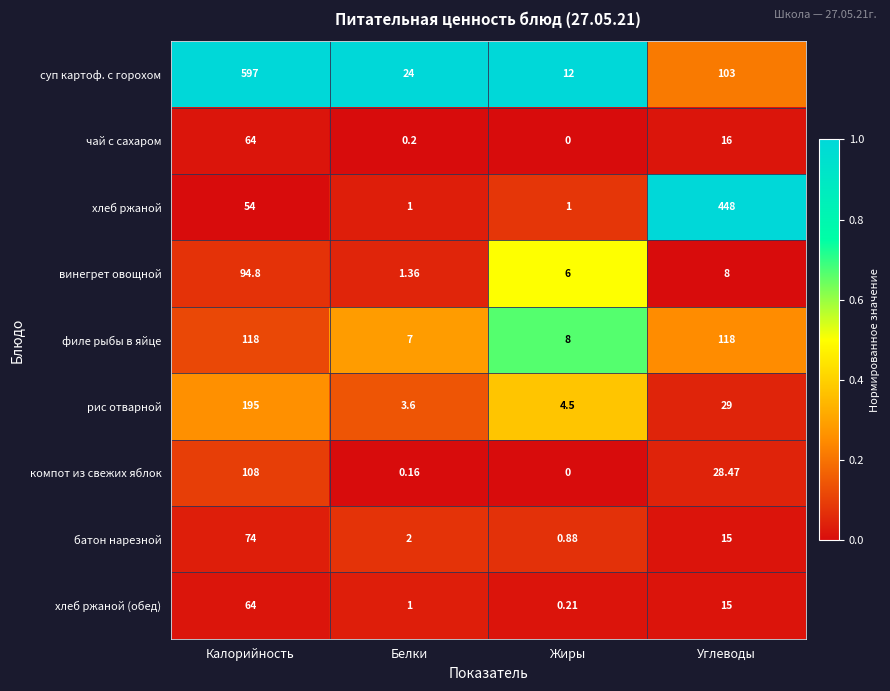

List the labels in order of хлеб ржаной (обед) value, largest first.

Калорийность, Углеводы, Белки, Жиры